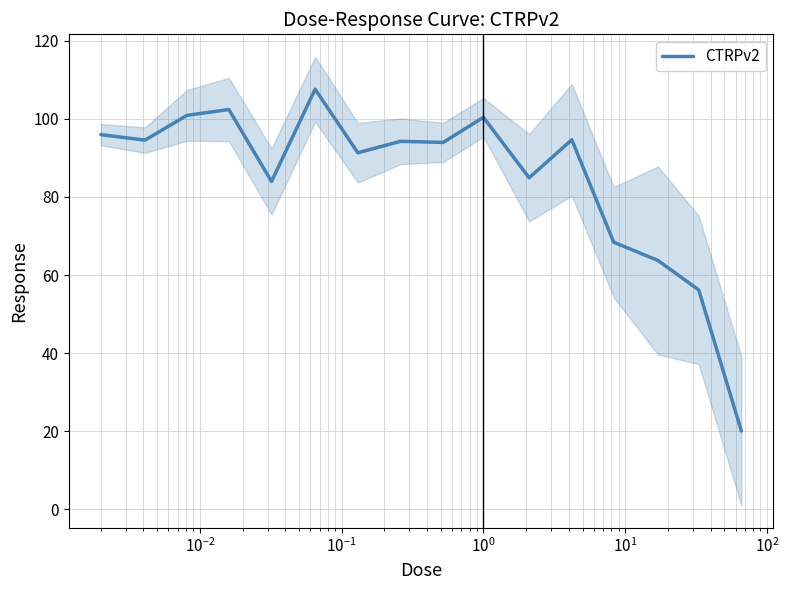

What is the maximum value for CTRPv2?

107.6